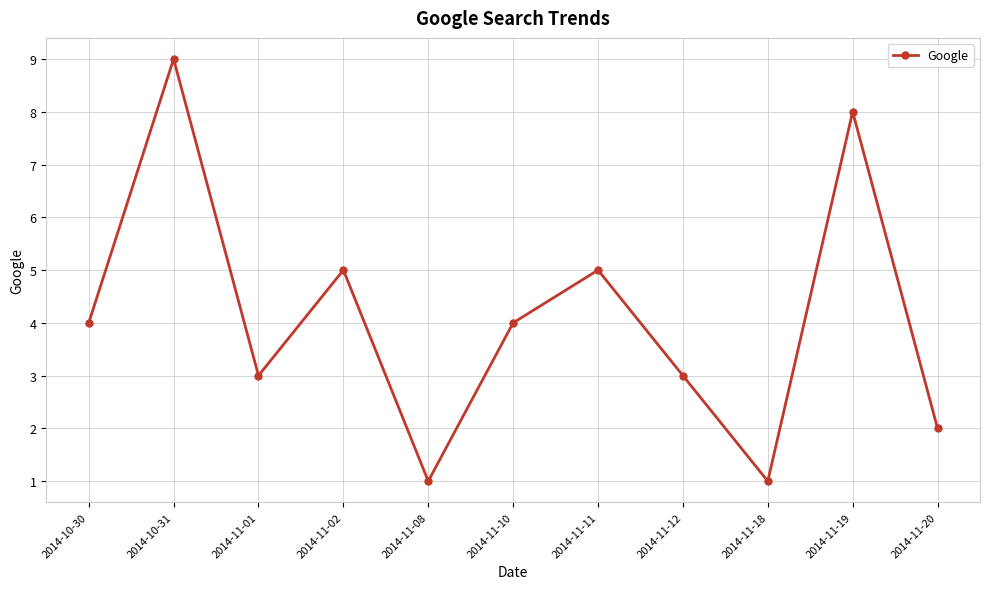

Is it true that the value at 2014-11-12 is 3?

True